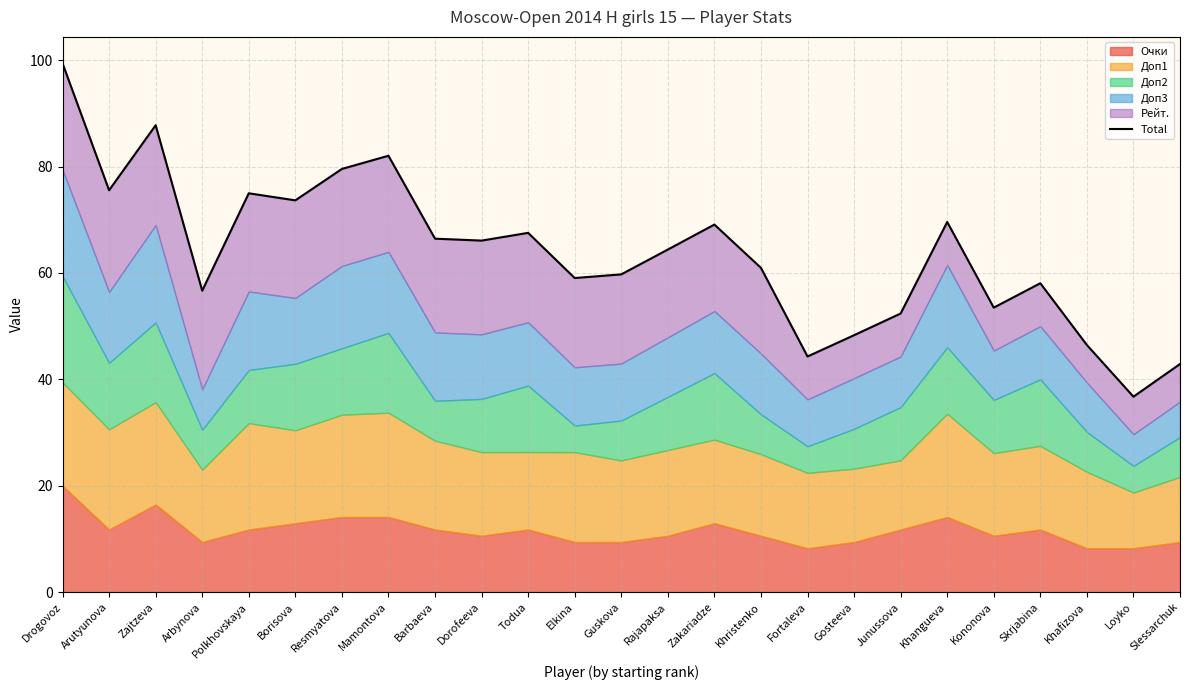

The value at Arbynova is 56.7. True or false?

True